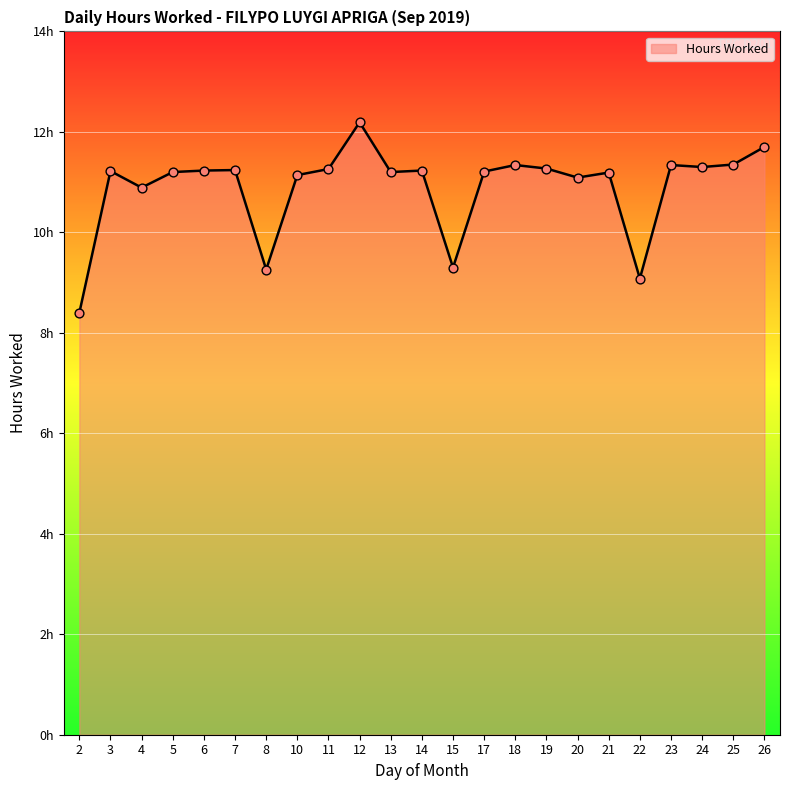

What is the ratio of the value at 21 to the value at 25?

1.0